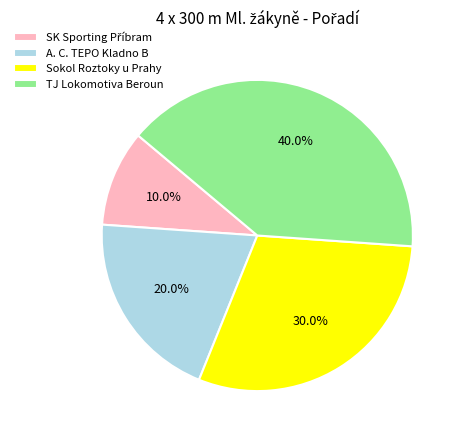

How many segments does this pie chart have?

4